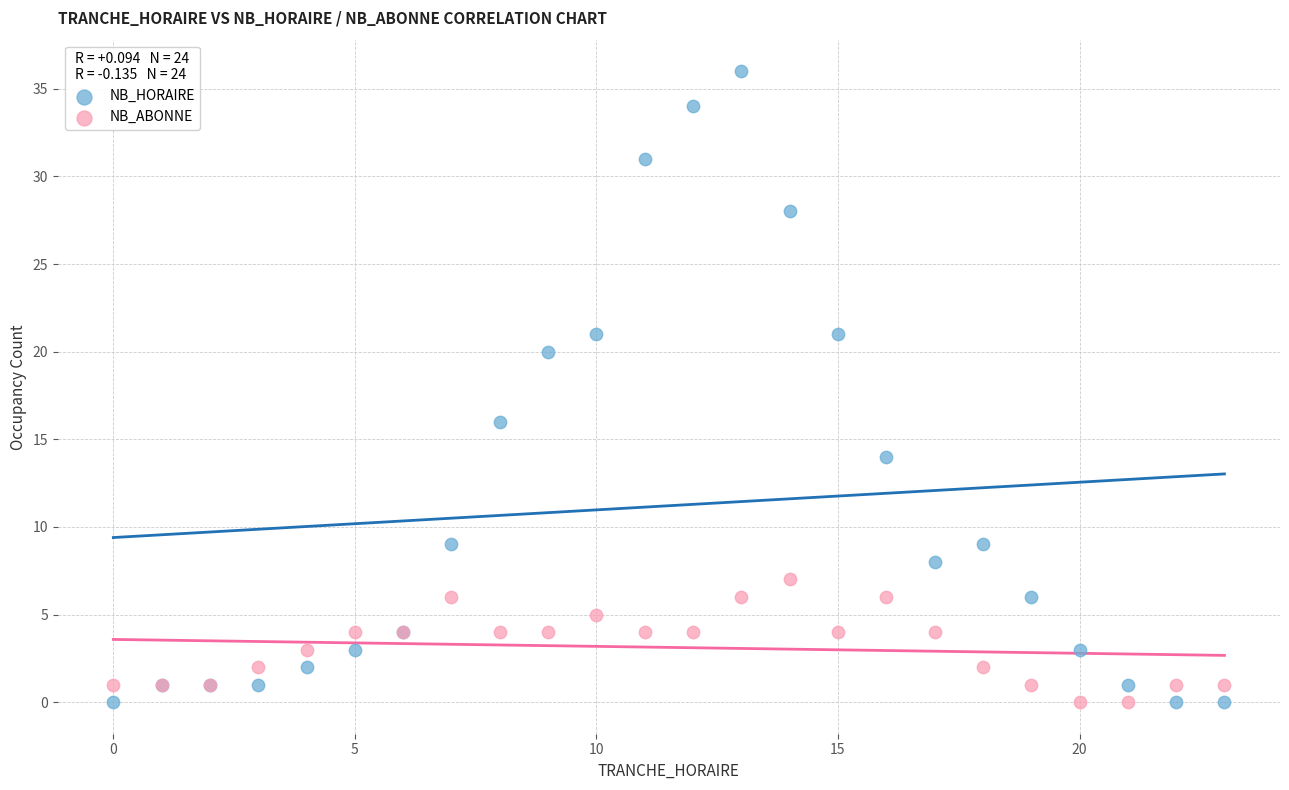

Which series has the widest spread of Y values?

NB_HORAIRE